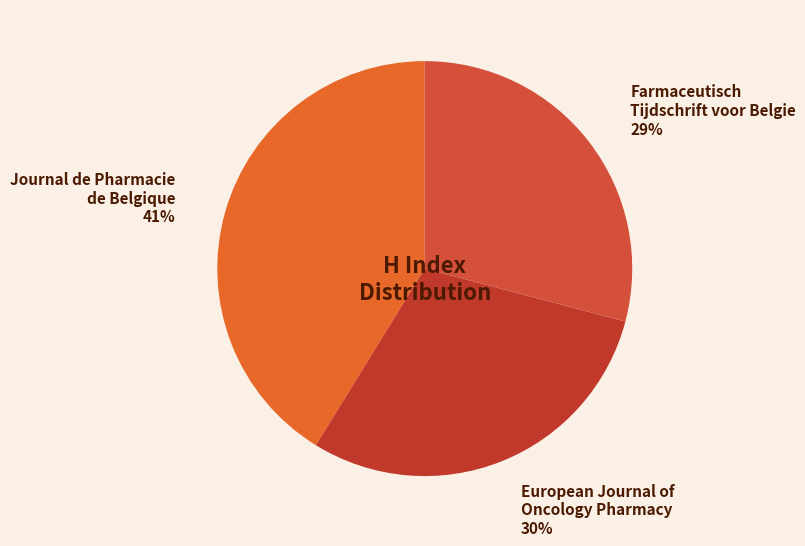

Count the number of slices in the pie.

3